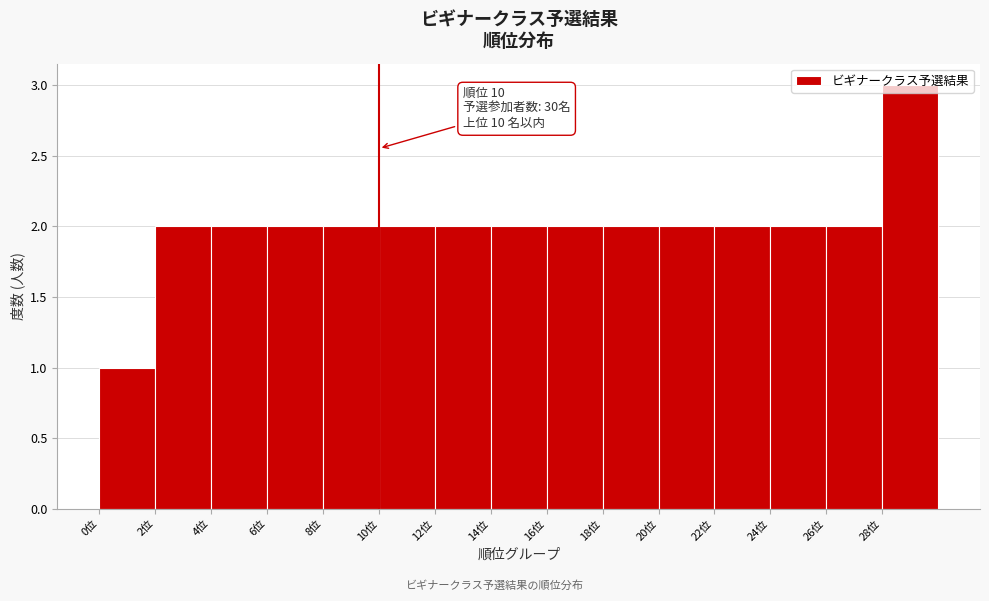

Over which range of the x-axis is the bar tallest?

28 to 30